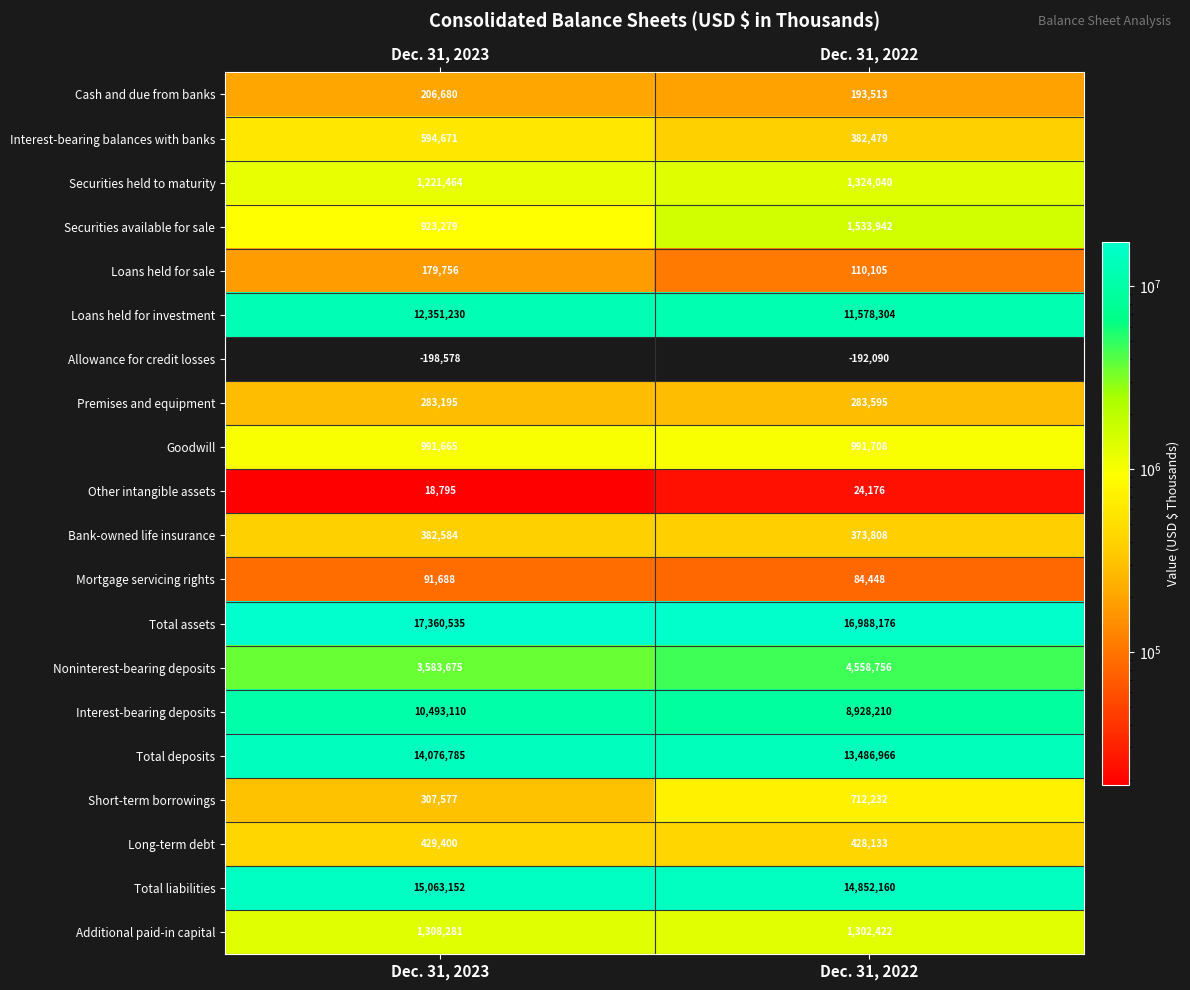

What is the difference between the Noninterest-bearing deposits values at Dec. 31, 2022 and Dec. 31, 2023?

975081